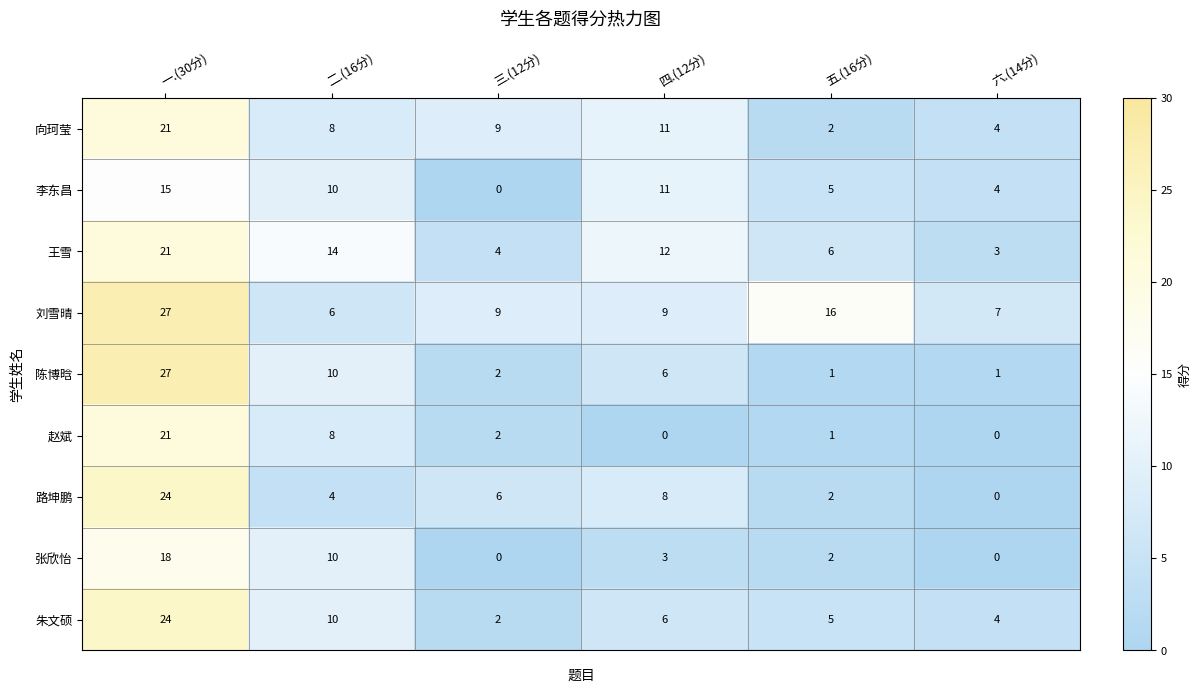

What is the difference between the maximum and minimum values in the 向珂莹 series?

19